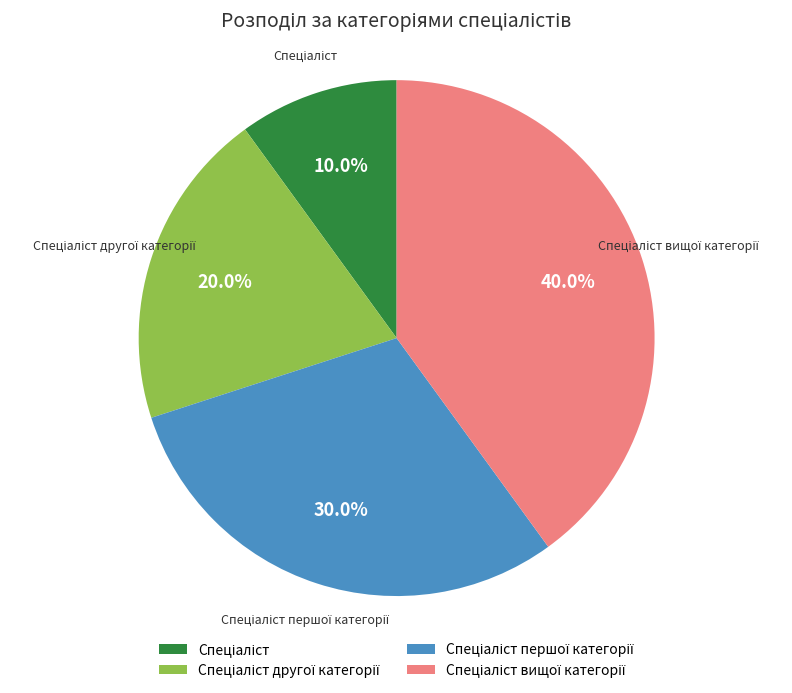

Is there any slice that represents more than half of the pie?

No